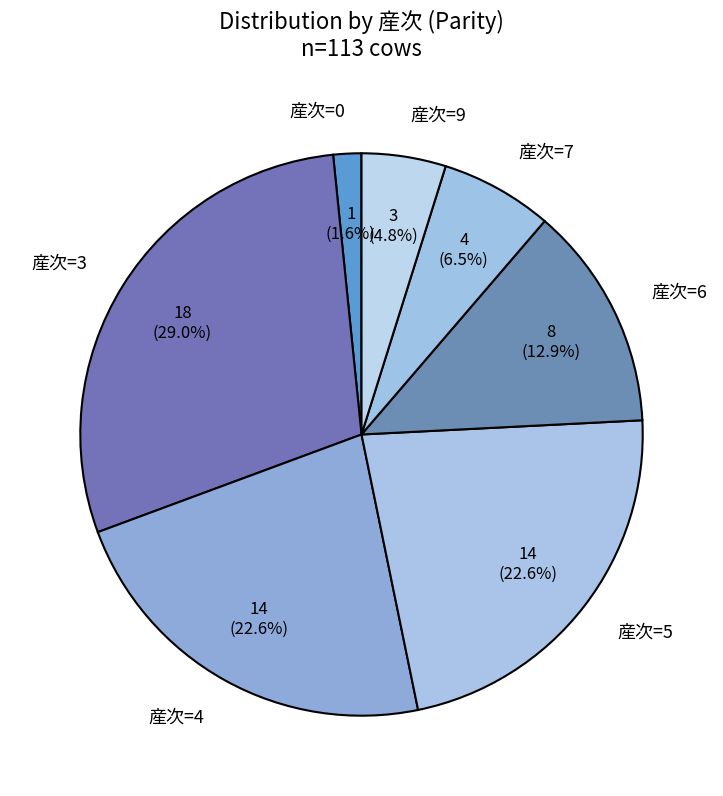

Do 産次=5 and 産次=7 together represent more than half of the pie?

No